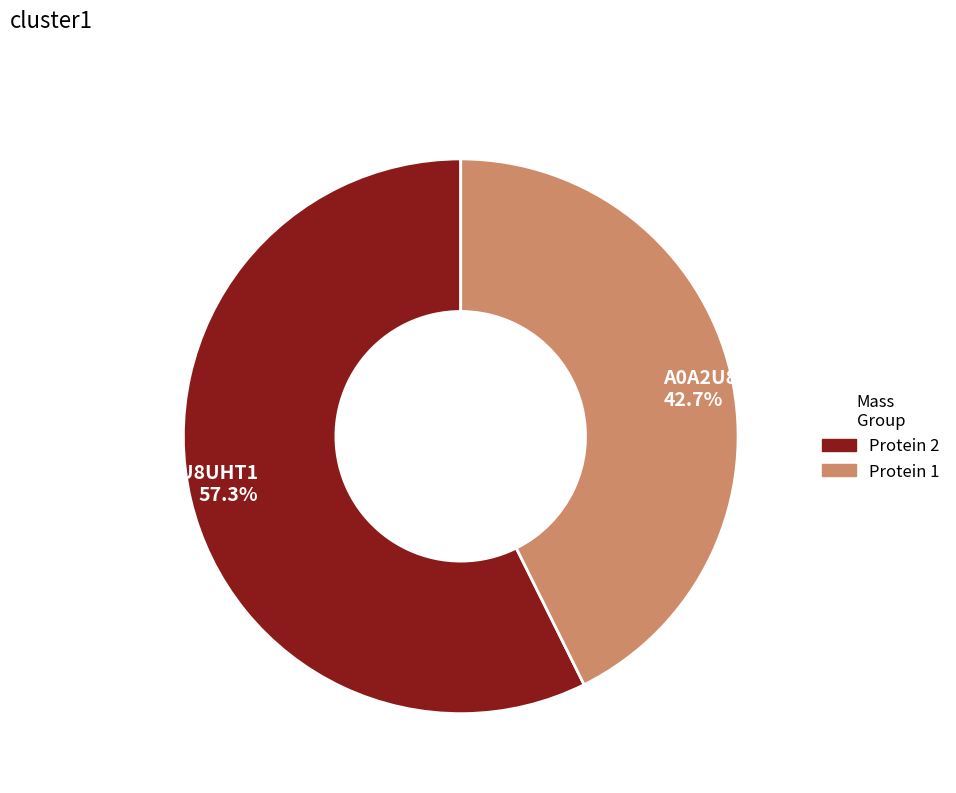

To the nearest percent, what portion does A0A2U8UHT1 represent?

57%